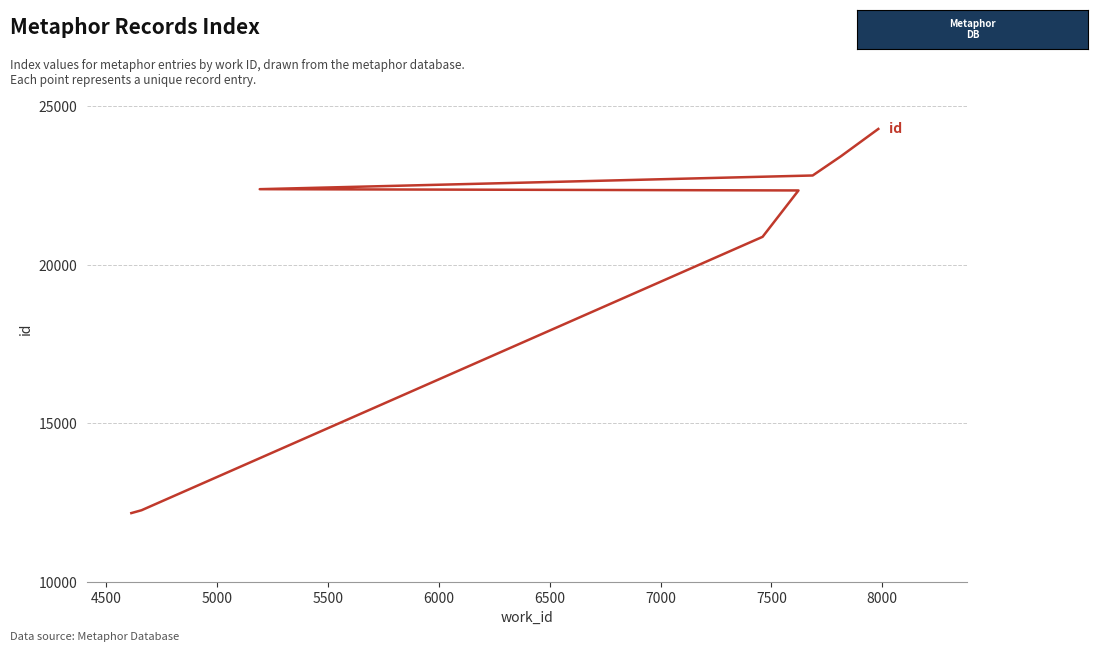

What is the smallest value displayed?

12159